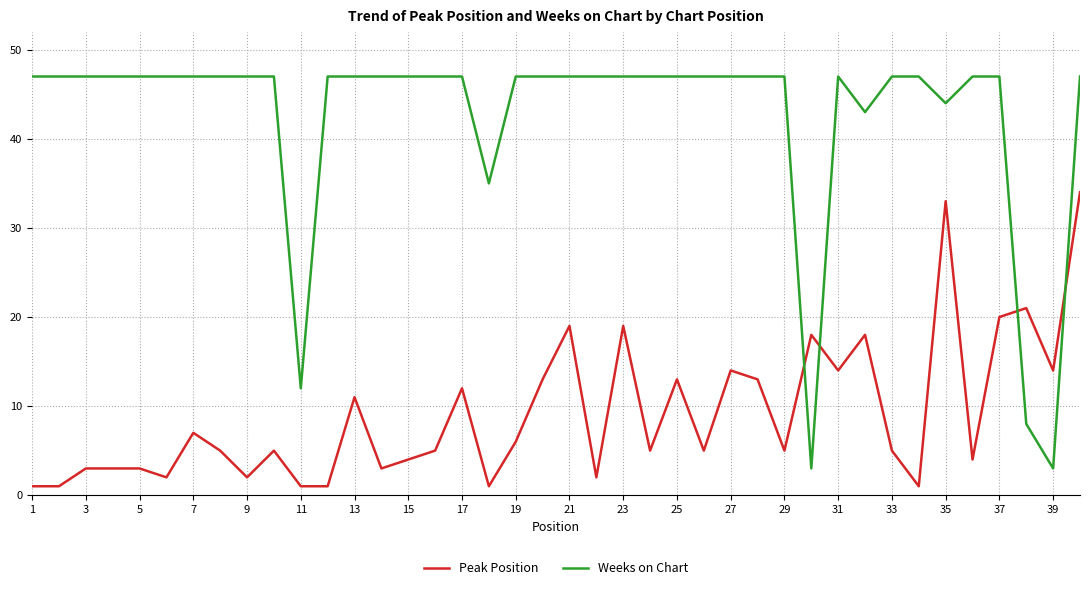

What is the difference between the maximum and minimum values in the Weeks on Chart series?

44